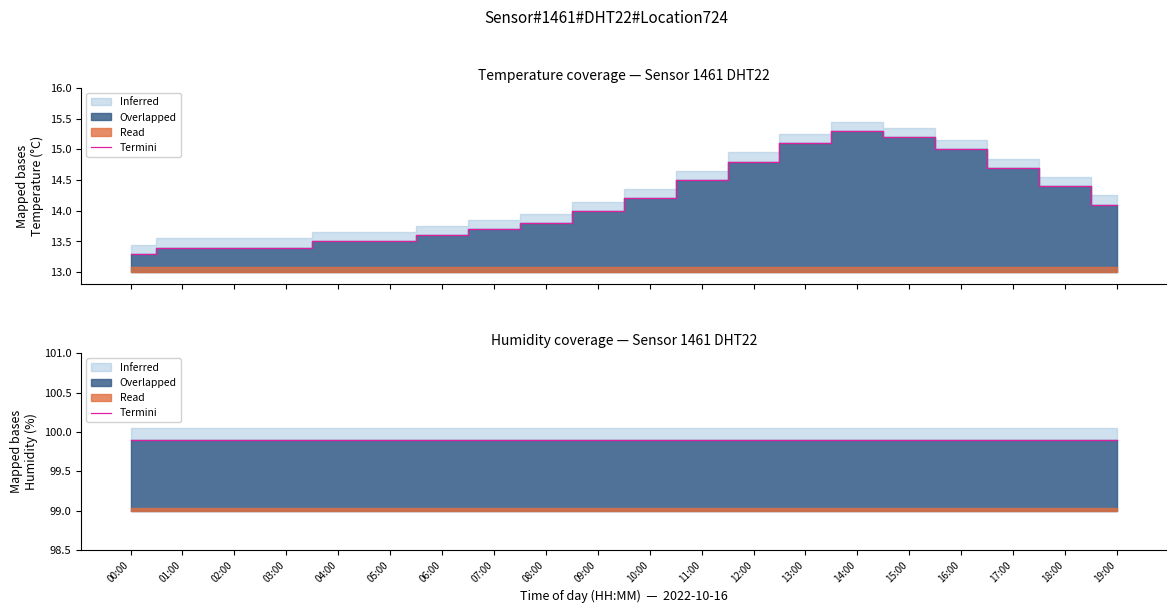

Which label corresponds to the smallest value in the chart?

00:00